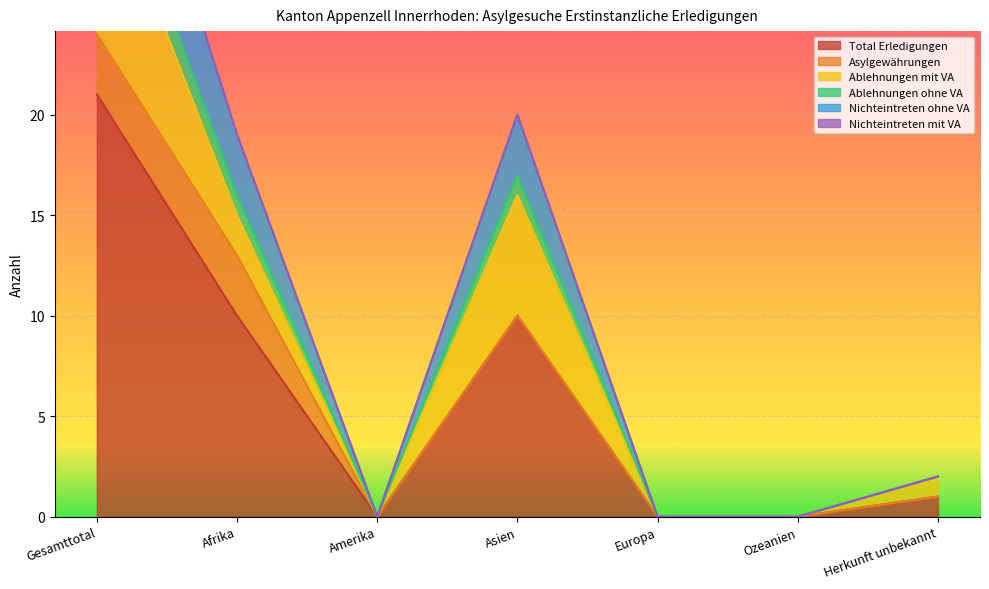

True or false: Ablehnungen ohne VA and Nichteintreten ohne VA cross at least once.

False